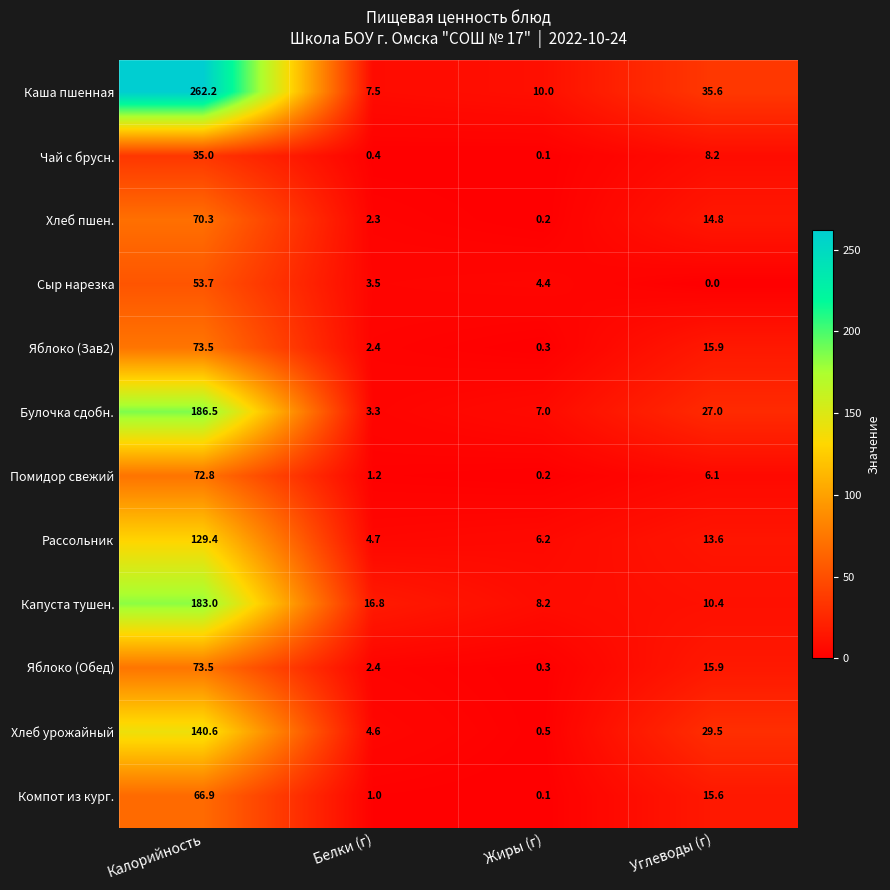

At which category is the sum across all series the highest?

Калорийность